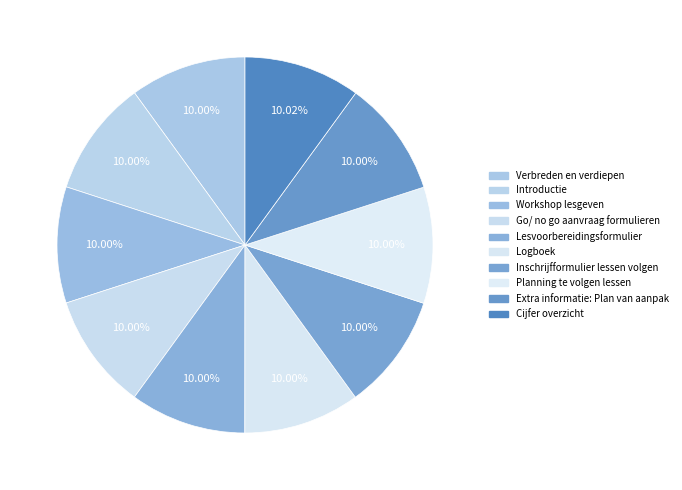

True or false: Go/ no go aanvraag formulieren accounts for 1% of the total.

False